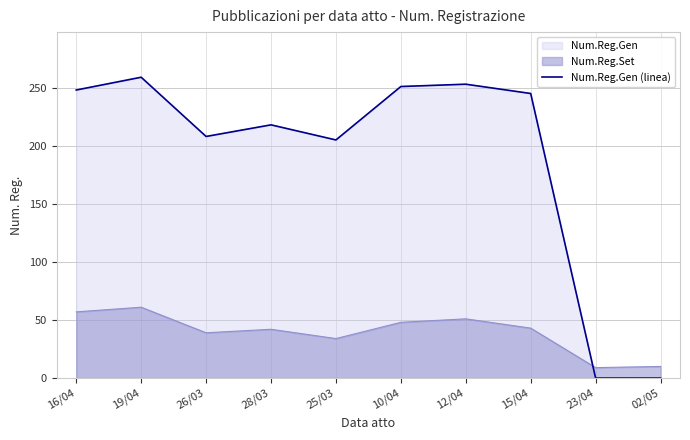

Reading left to right, what are all the values shown in this chart?

16/04=248	19/04=259	26/03=208	28/03=218	25/03=205	10/04=251	12/04=253	15/04=245	23/04=0	02/05=0